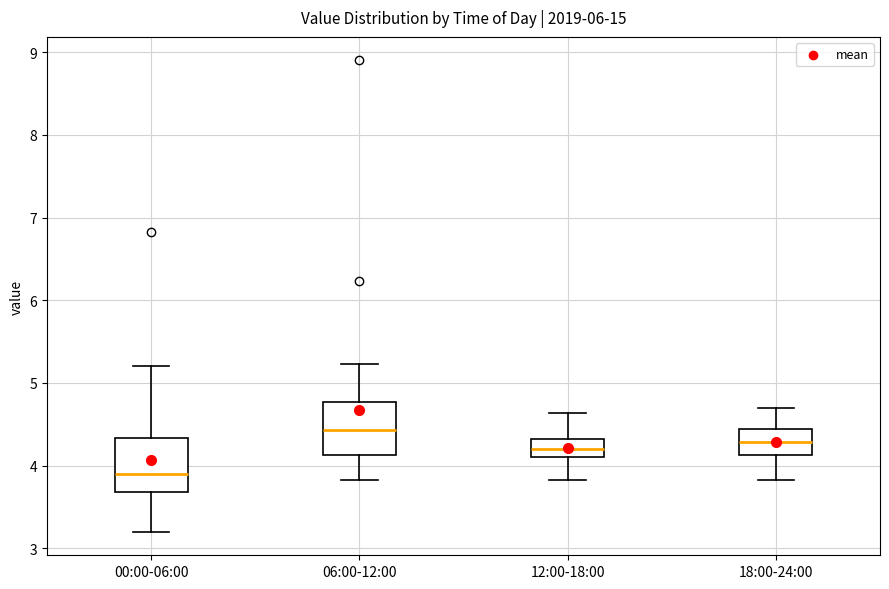

Reading left to right, read every box against the y-axis: the position of its median line, the range the box covers, and the ends of its whiskers. The values are not printed on the chart, so give them approximately, as read against the axis.

00:00-06:00: median 3.9, box 3.7 to 4.3, whiskers 3.2 to 5.2
06:00-12:00: median 4.4, box 4.1 to 4.8, whiskers 3.8 to 5.2
12:00-18:00: median 4.2, box 4.1 to 4.3, whiskers 3.8 to 4.6
18:00-24:00: median 4.3, box 4.1 to 4.4, whiskers 3.8 to 4.7